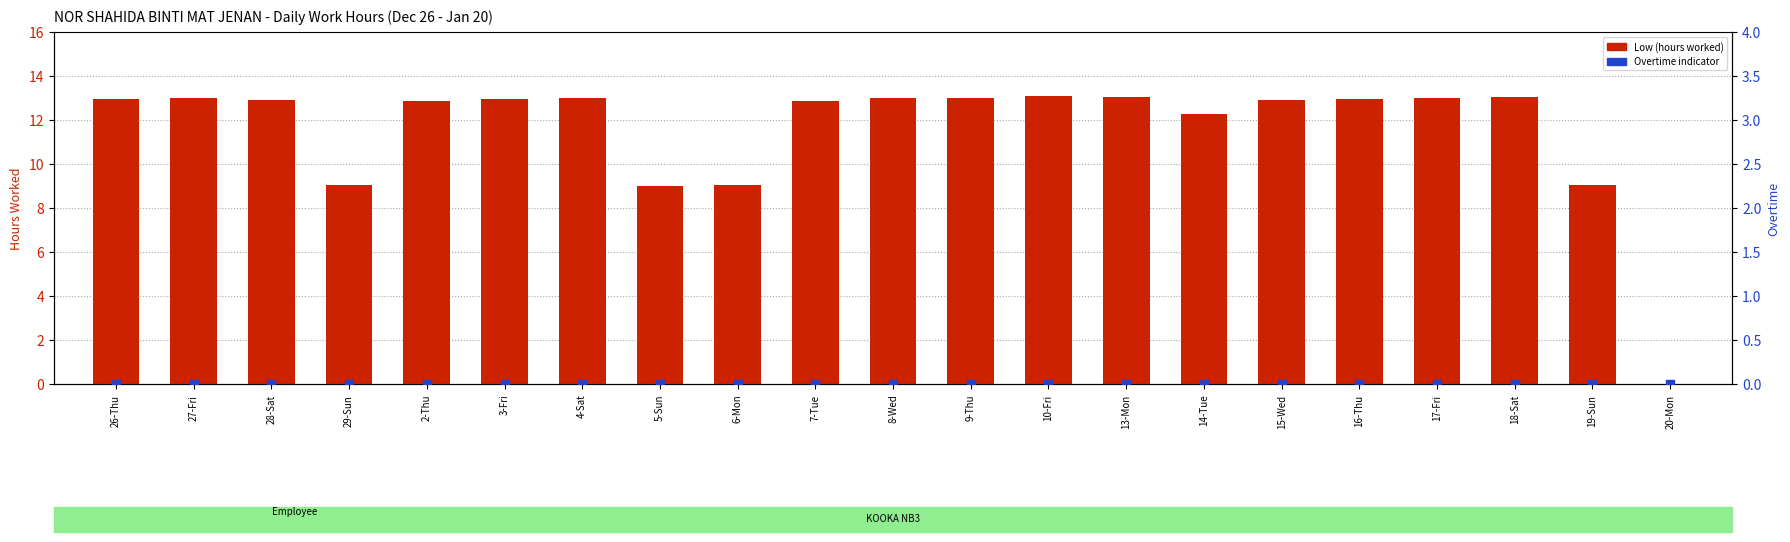

At how many categories does at least one series exceed 4?

20